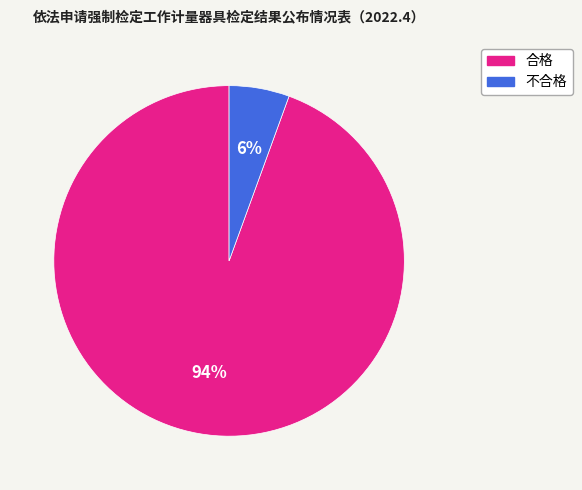

Is it true that 合格 is 94% of the pie?

True